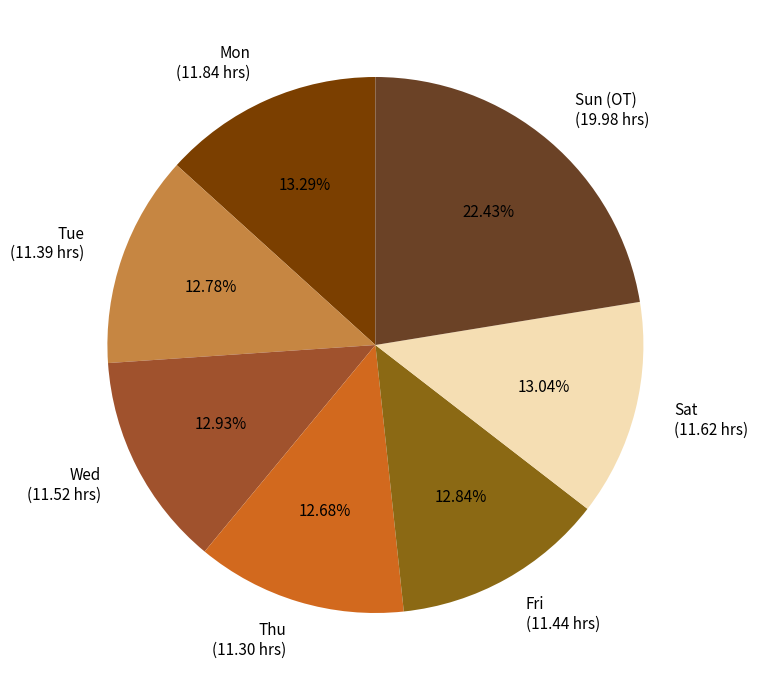

True or false: Sun (OT) accounts for 22% of the total.

True